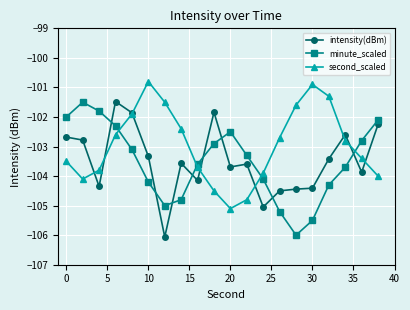

Which series has the largest total across all categories?

second_scaled